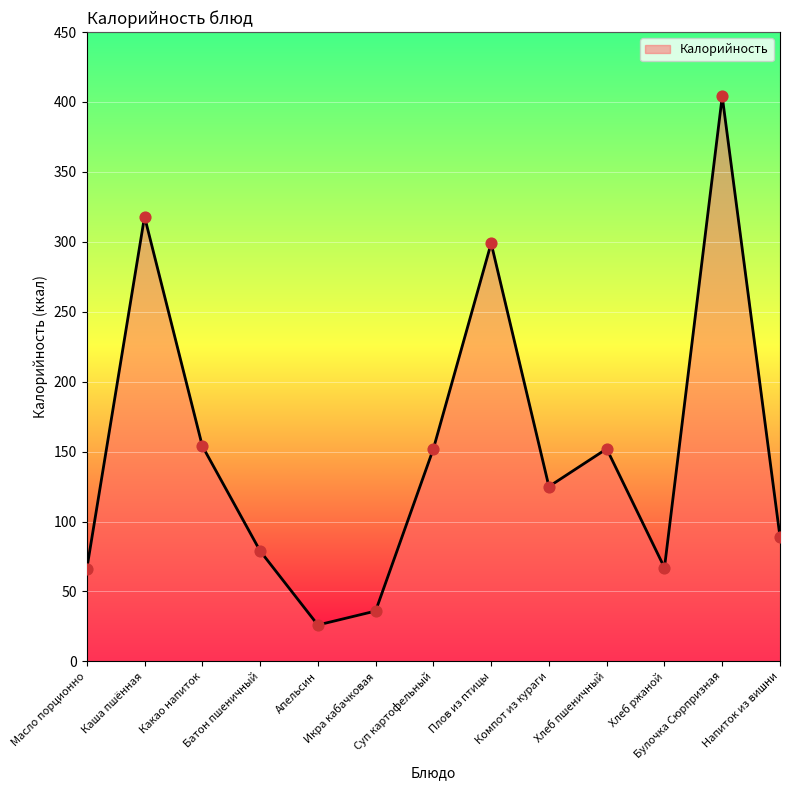

What is the change in value from Батон пшеничный to Апельсин?

-53